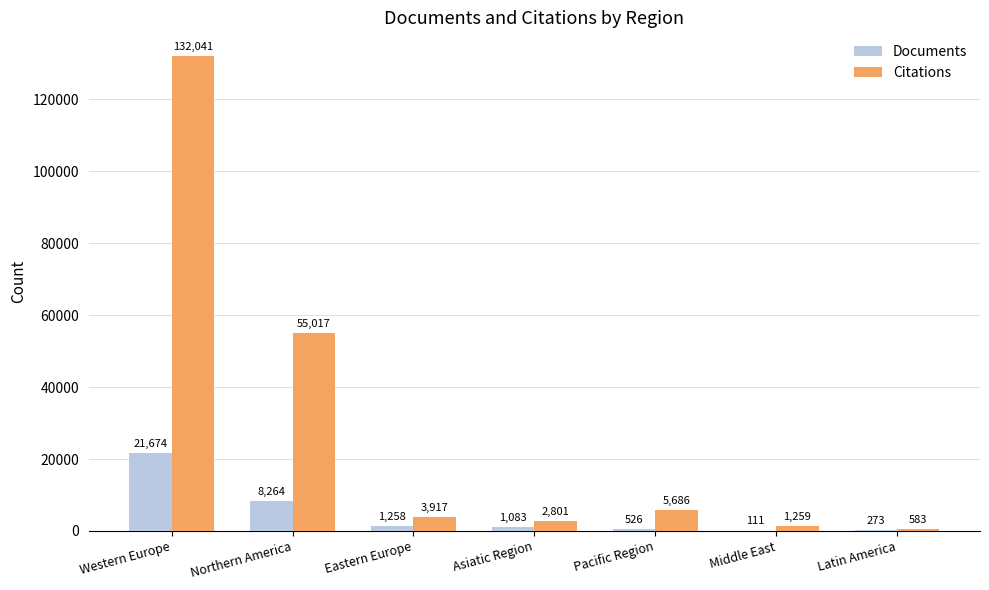

Which category has the highest value in the Documents series?

Western Europe